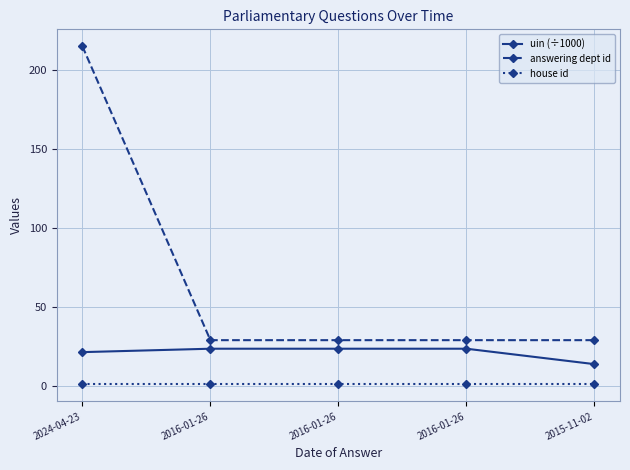

True or false: house id has more than 2 points higher than both neighbors.

False